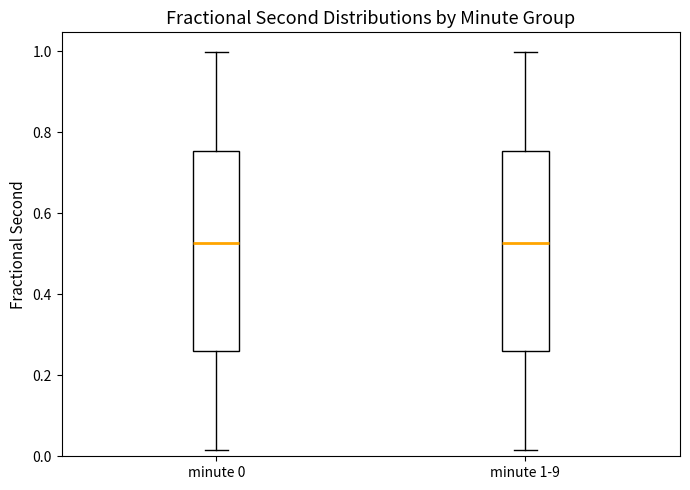

Reading left to right, read every box against the y-axis: the position of its median line, the range the box covers, and the ends of its whiskers. The values are not printed on the chart, so give them approximately, as read against the axis.

minute 0: median 0.52, box 0.26 to 0.76, whiskers 0.02 to 1.00
minute 1-9: median 0.52, box 0.26 to 0.76, whiskers 0.02 to 1.00